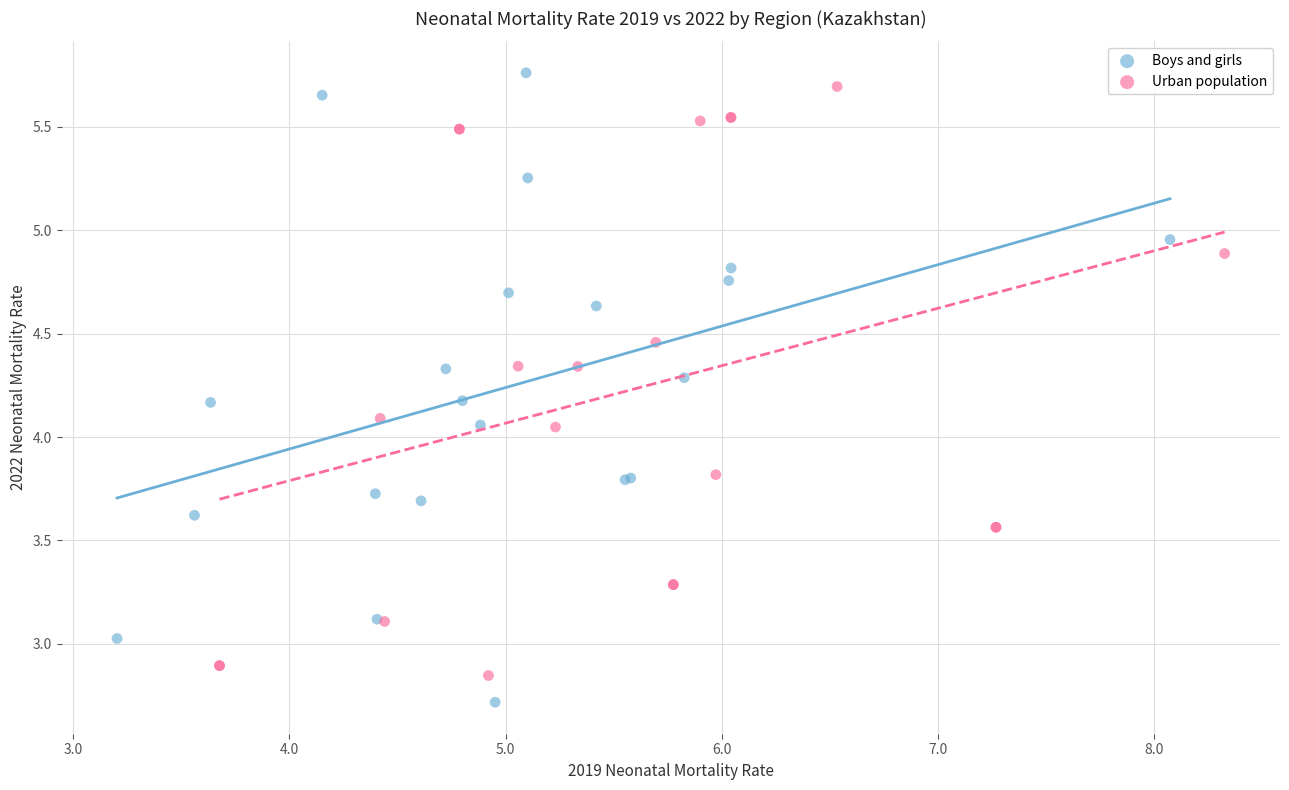

Which series reaches the maximum Y coordinate?

Boys and girls